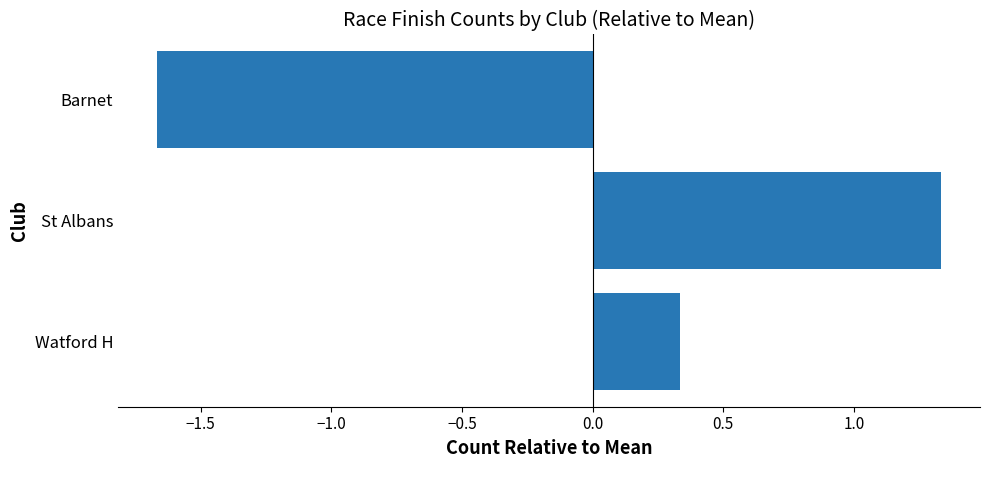

How many values are between -1 and 1?

1